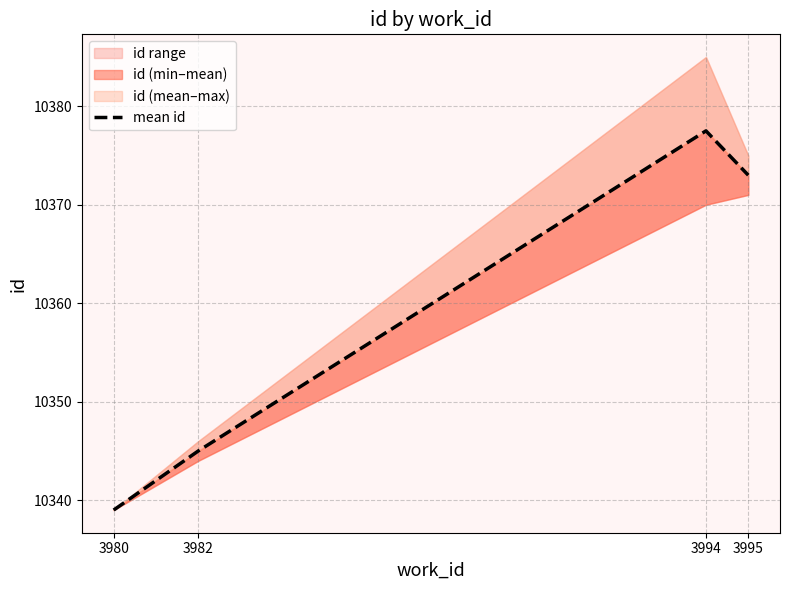

Reading right to left, what are all the values shown in this chart?

10373.0	10377.5	10345.0	10339.0